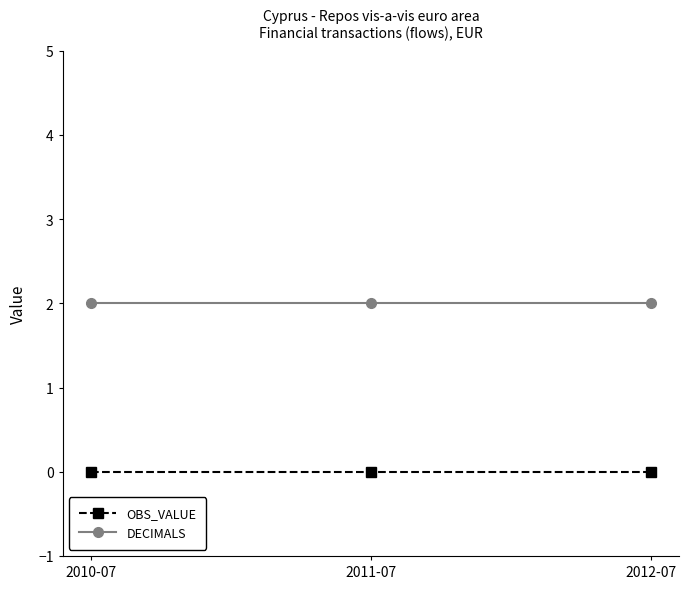

What is the maximum value for DECIMALS?

2